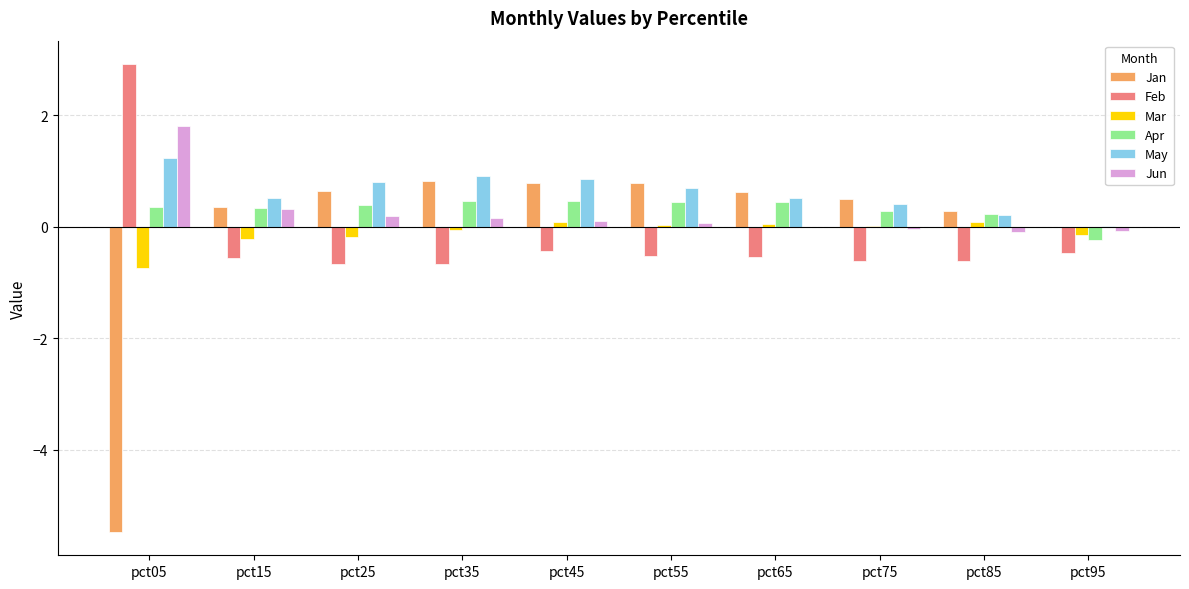

The value of Jun at pct65 is -0.0. True or false?

True